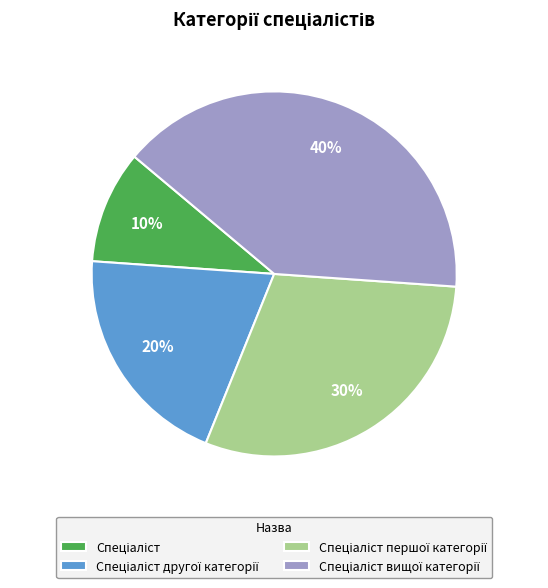

Is there a majority slice in this chart?

No